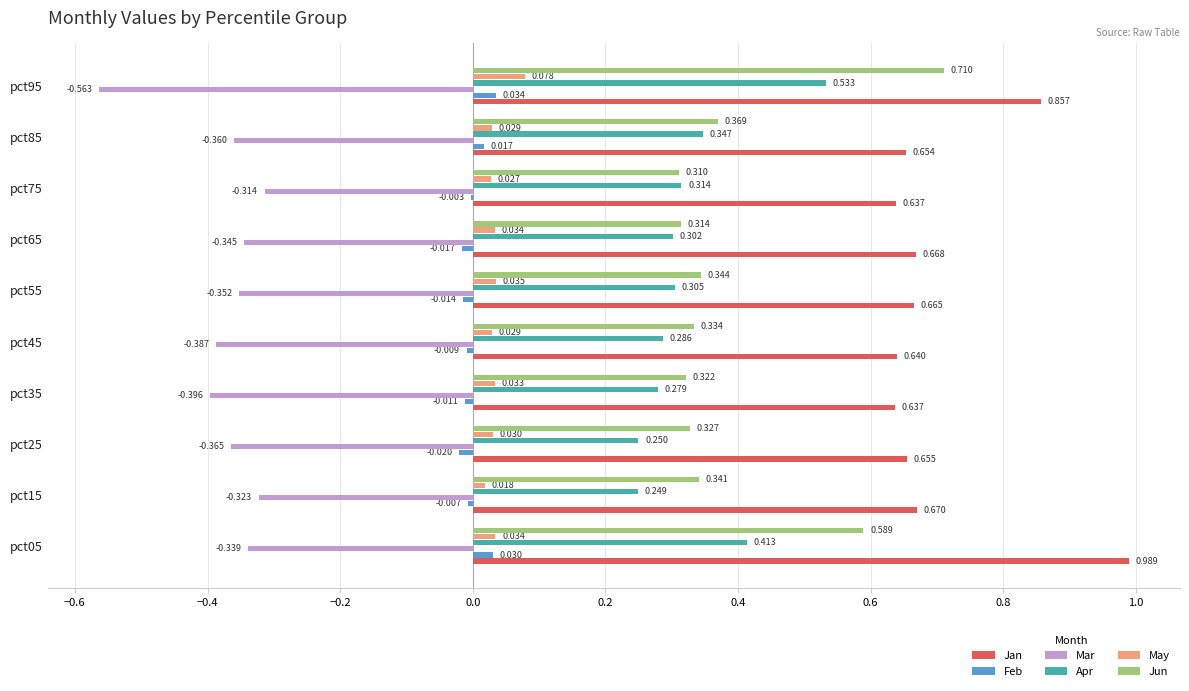

Is the value of May at pct55 greater than the value of Jan at pct55?

No